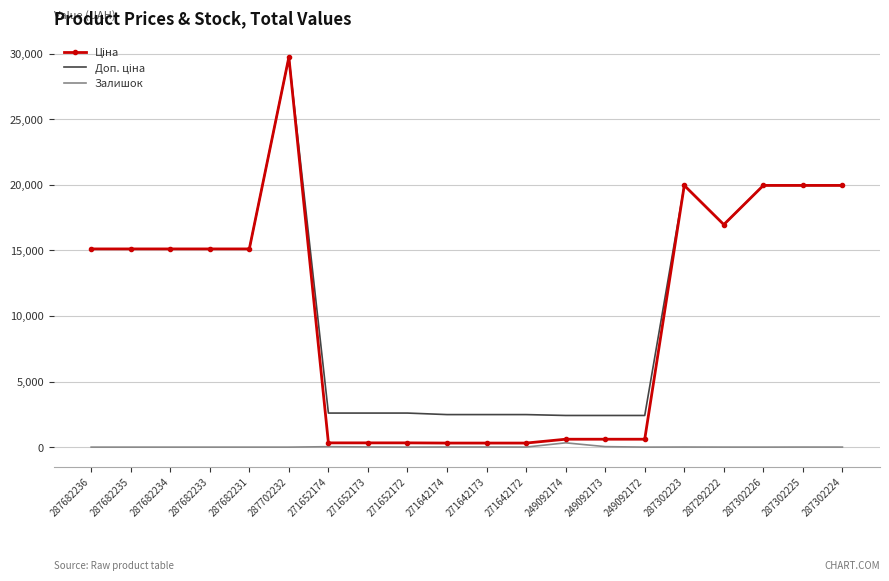

The value of Залишок at 287702232 is 0.0. True or false?

True